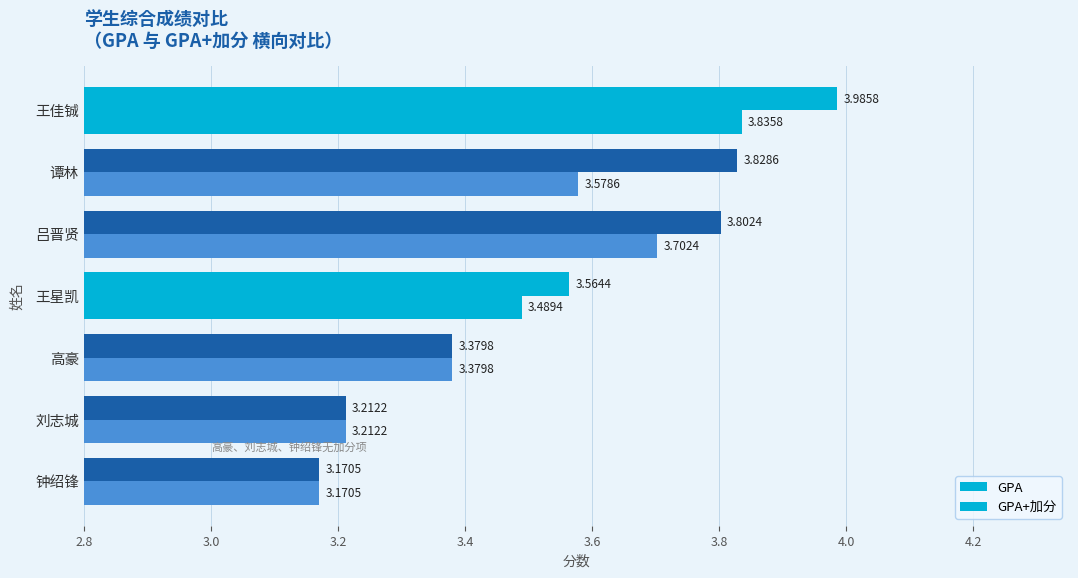

How many bars are there in each group?

2